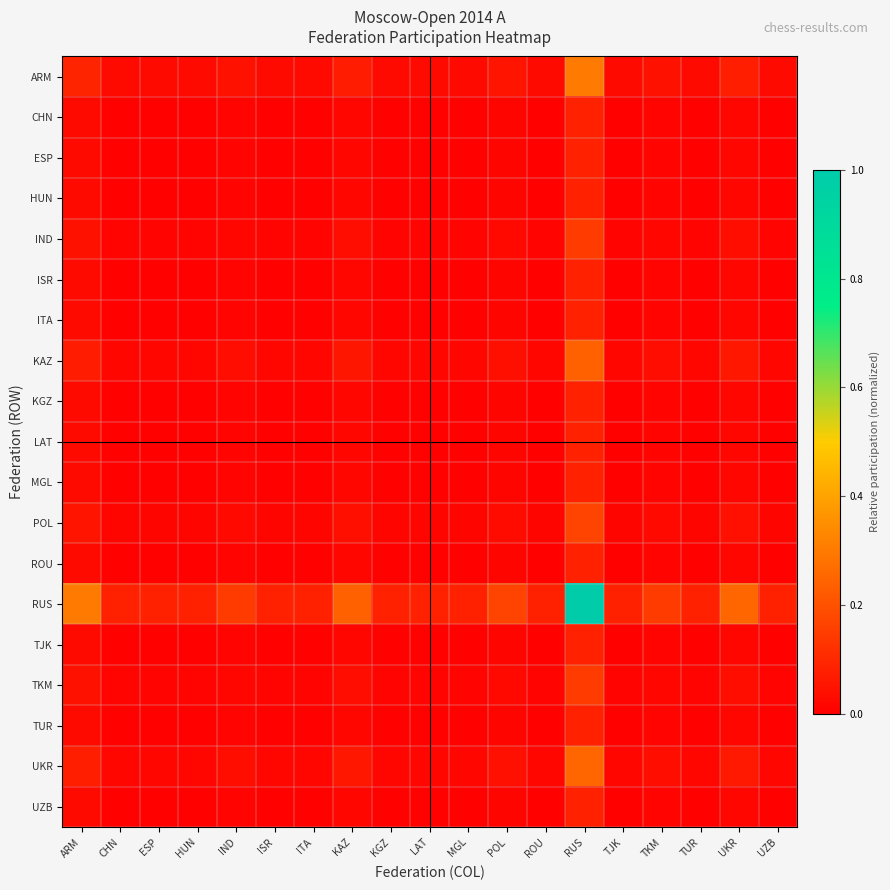

What is the difference between the highest and lowest values at ESP?

0.1